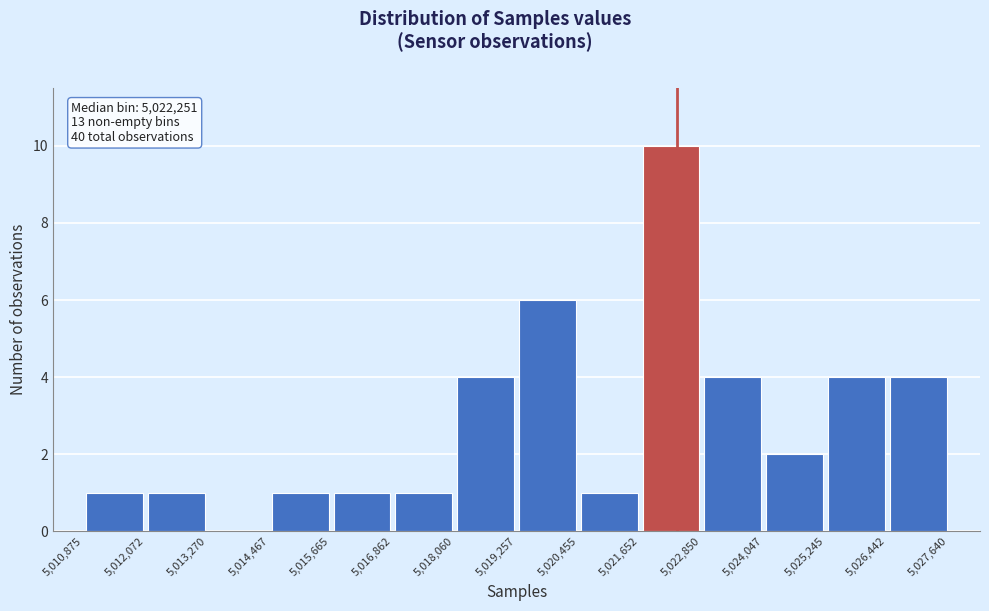

Over which range of the x-axis is the bar tallest?

5,021,652 to 5,022,850